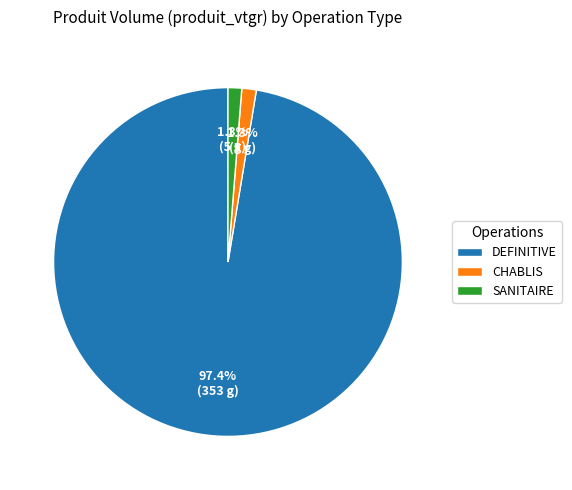

Combined, what portion of the pie is DEFINITIVE and SANITAIRE?

98.7%